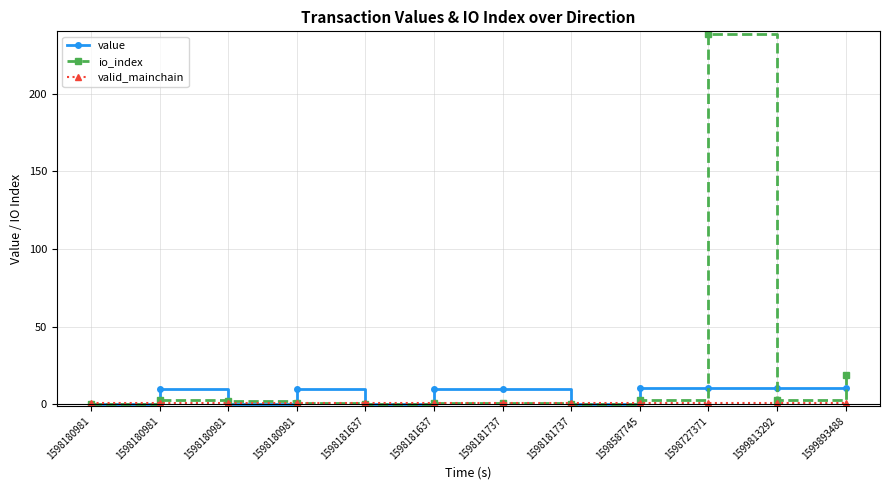

What is the total value across all series at 1598181637?

1.1